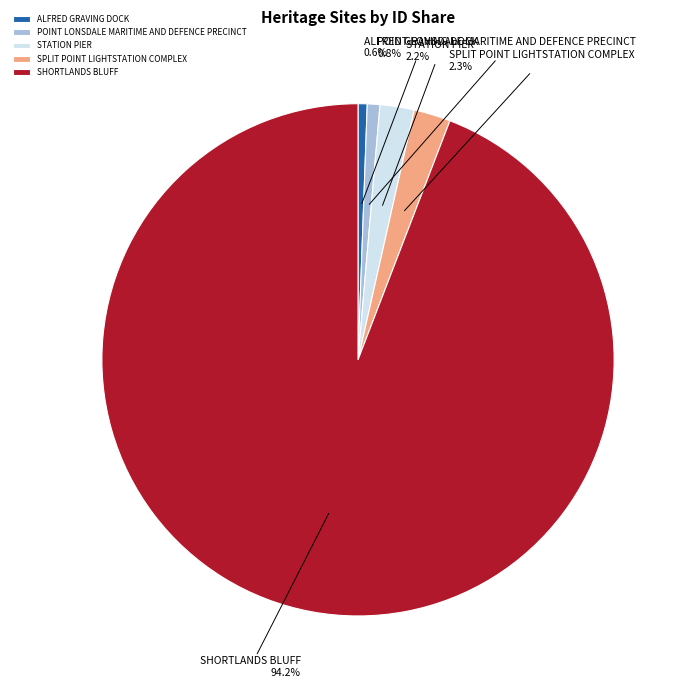

How much of the chart is everything except SPLIT POINT LIGHTSTATION COMPLEX?

97.7%